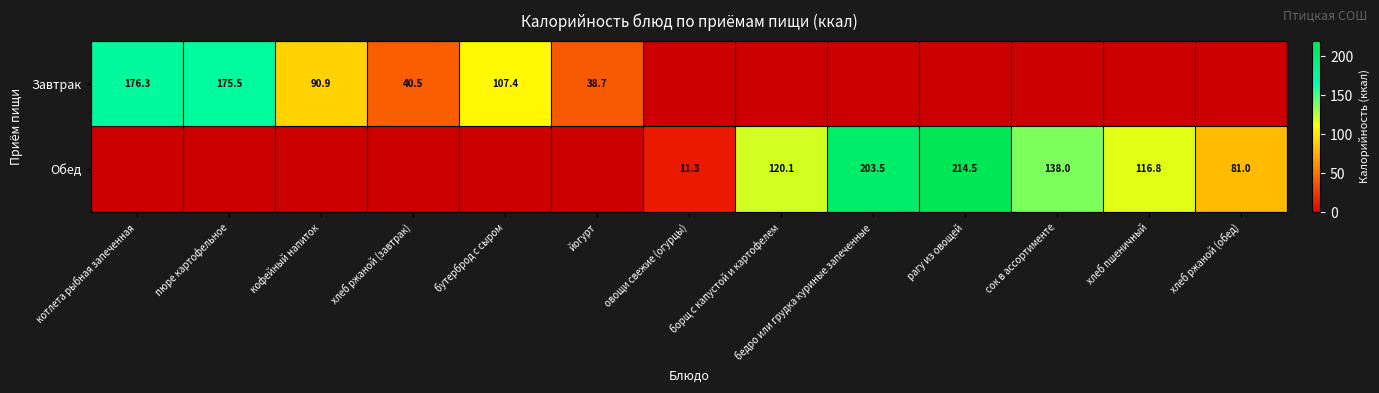

Is it true that Завтрак equals 175.5 at пюре картофельное?

True